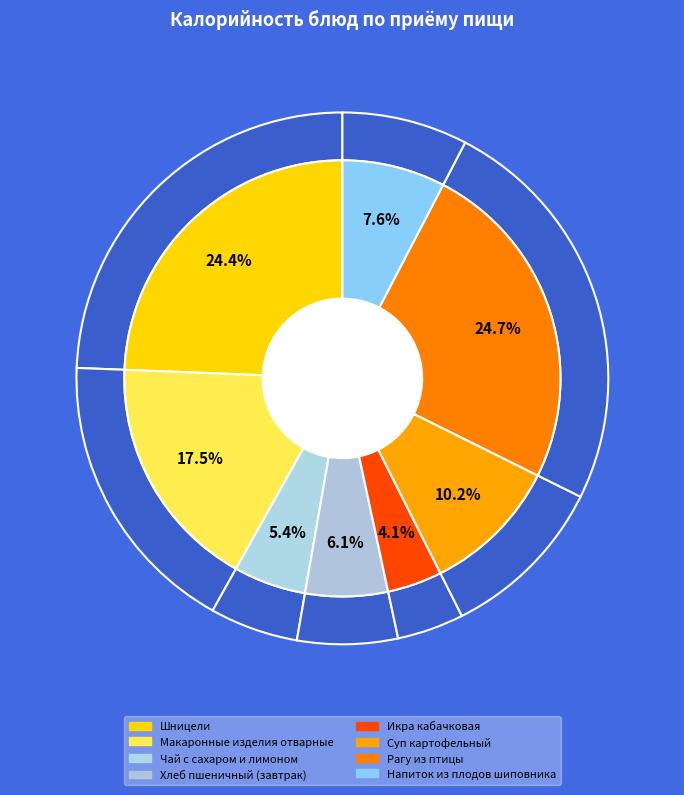

To the nearest percent, what is the combined percentage of Макаронные изделия отварные and Икра кабачковая?

22%